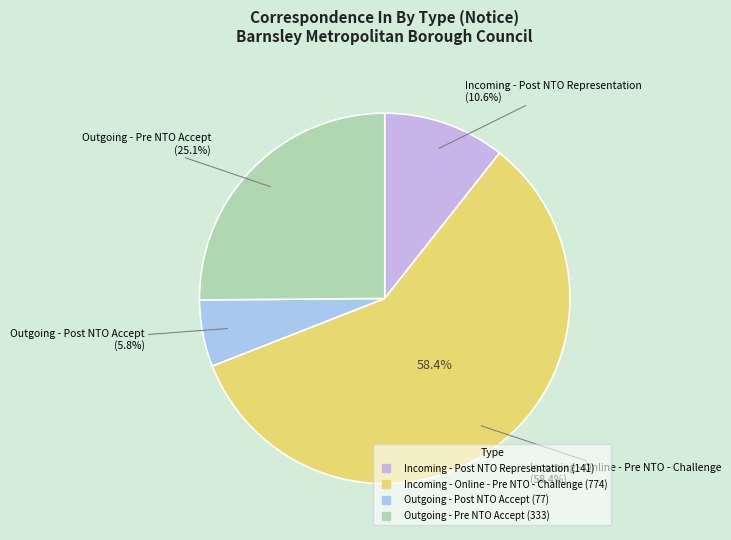

To the nearest percent, what is the average slice percentage?

25%